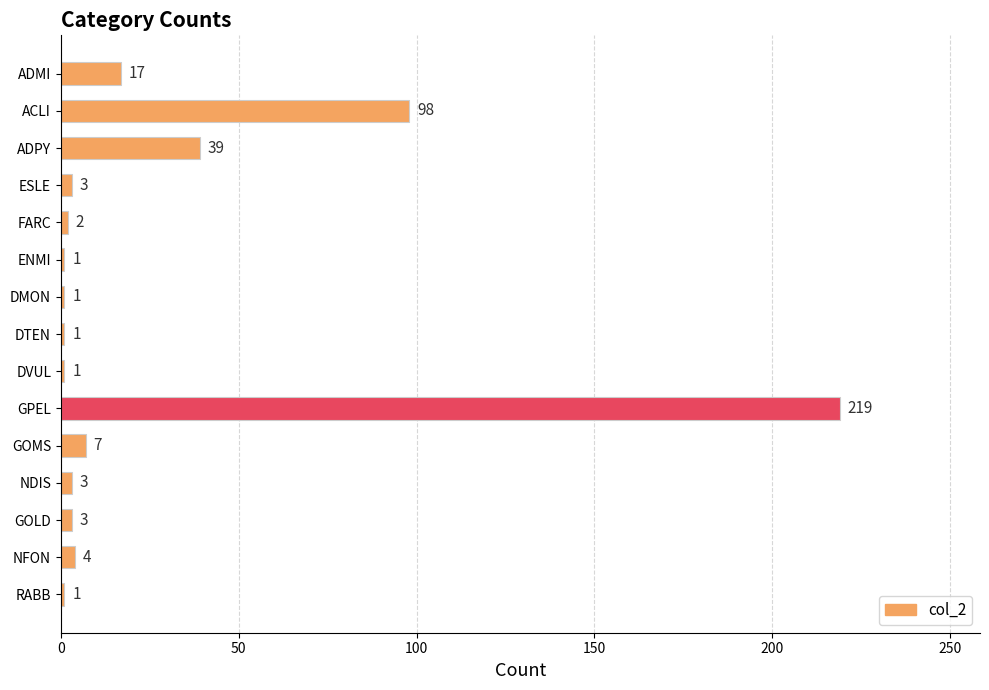

What is the value of the 9th bar from the top?

1